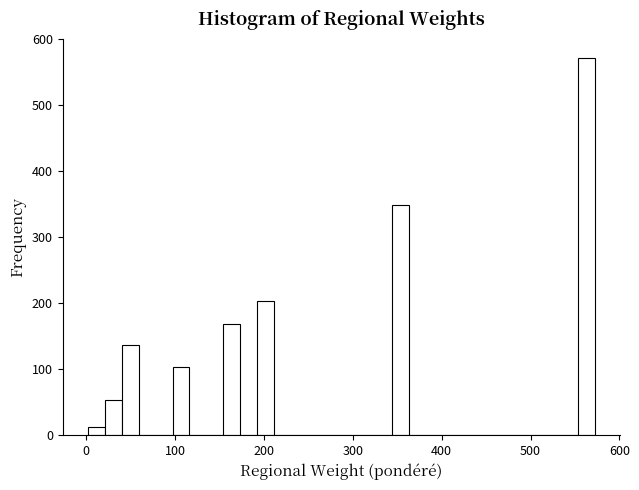

Read against the x-axis, roughly where is the centre of the tallest bar?

560